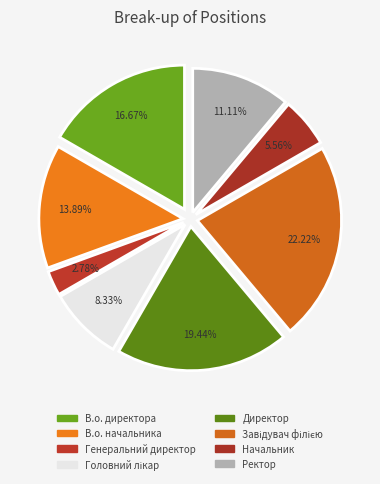

To the nearest percent, what portion does Завідувач філією represent?

22%